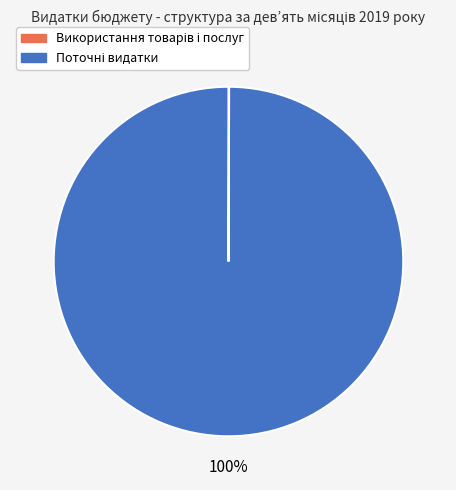

Does any single category account for the majority?

Yes